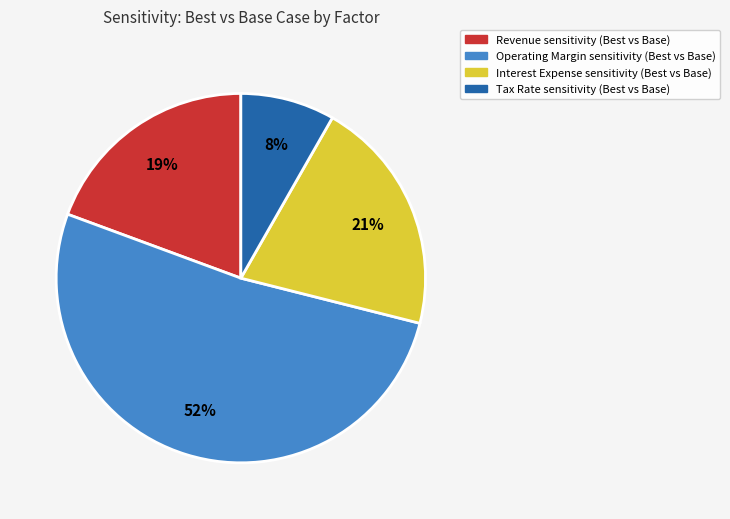

Which slice is the smallest?

Tax Rate